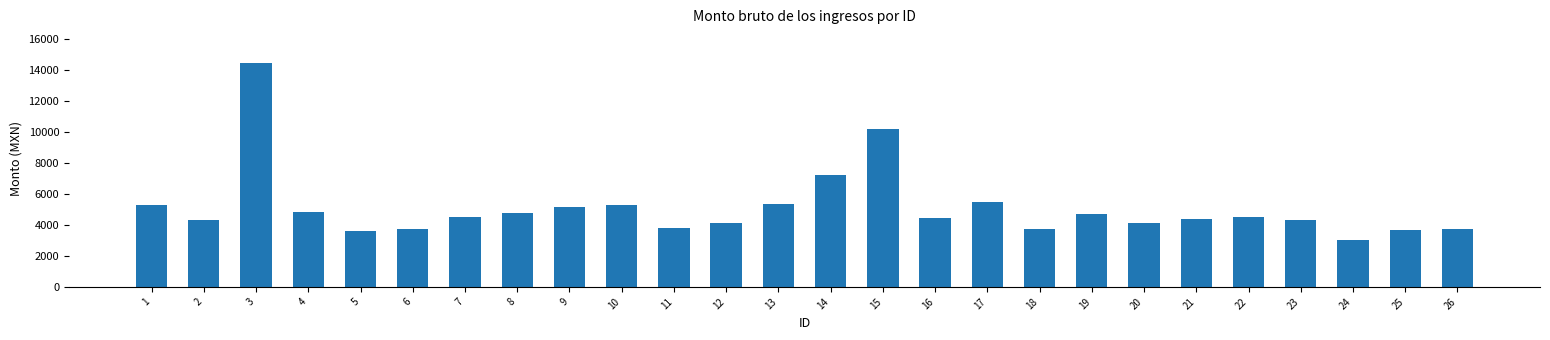

What is the change in value from 17 to 24?

-2411.9